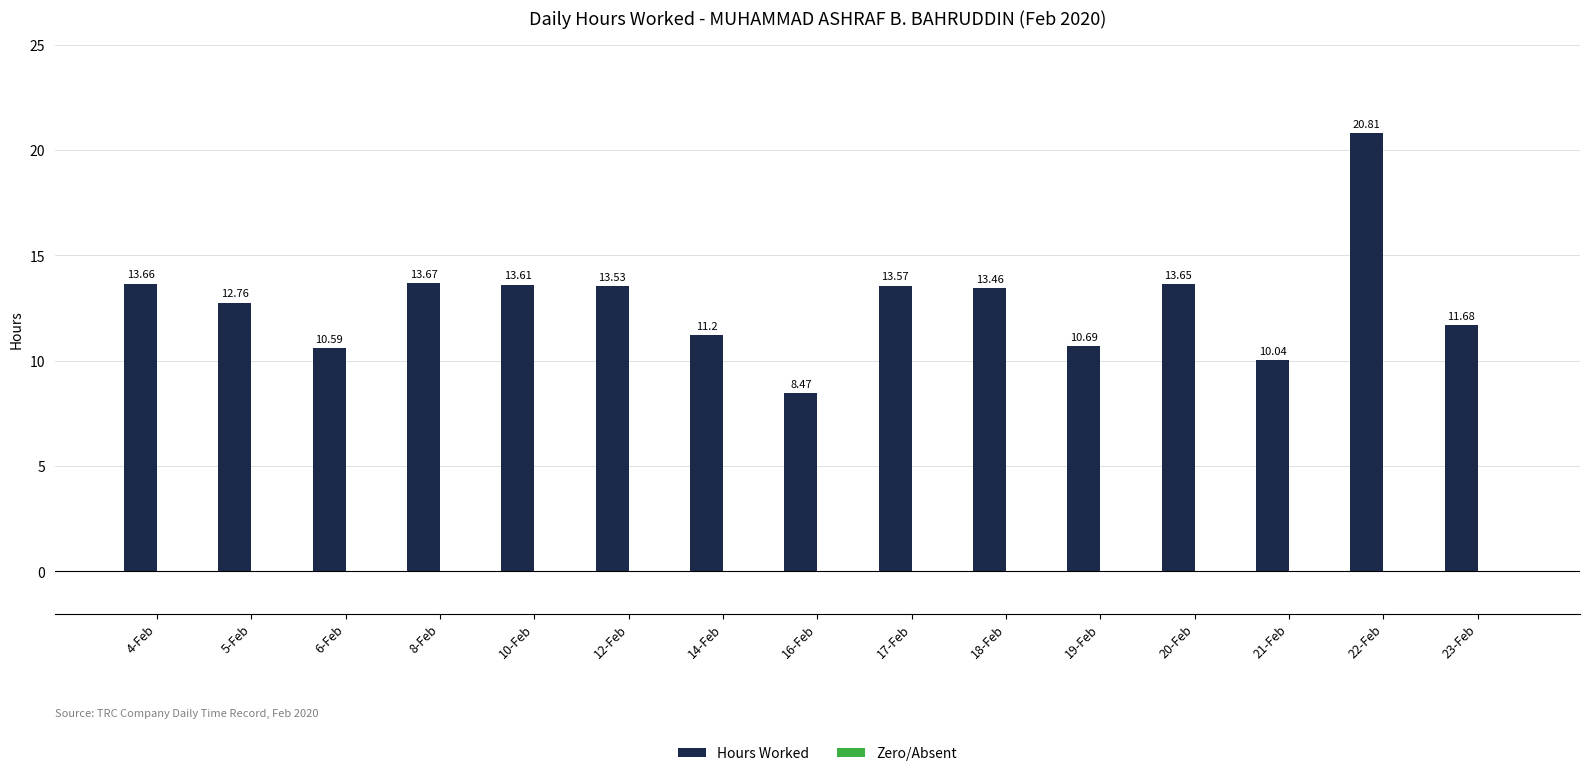

List the labels in order of value, largest first.

22-Feb, 8-Feb, 4-Feb, 20-Feb, 10-Feb, 17-Feb, 12-Feb, 18-Feb, 5-Feb, 23-Feb, 14-Feb, 19-Feb, 6-Feb, 21-Feb, 16-Feb